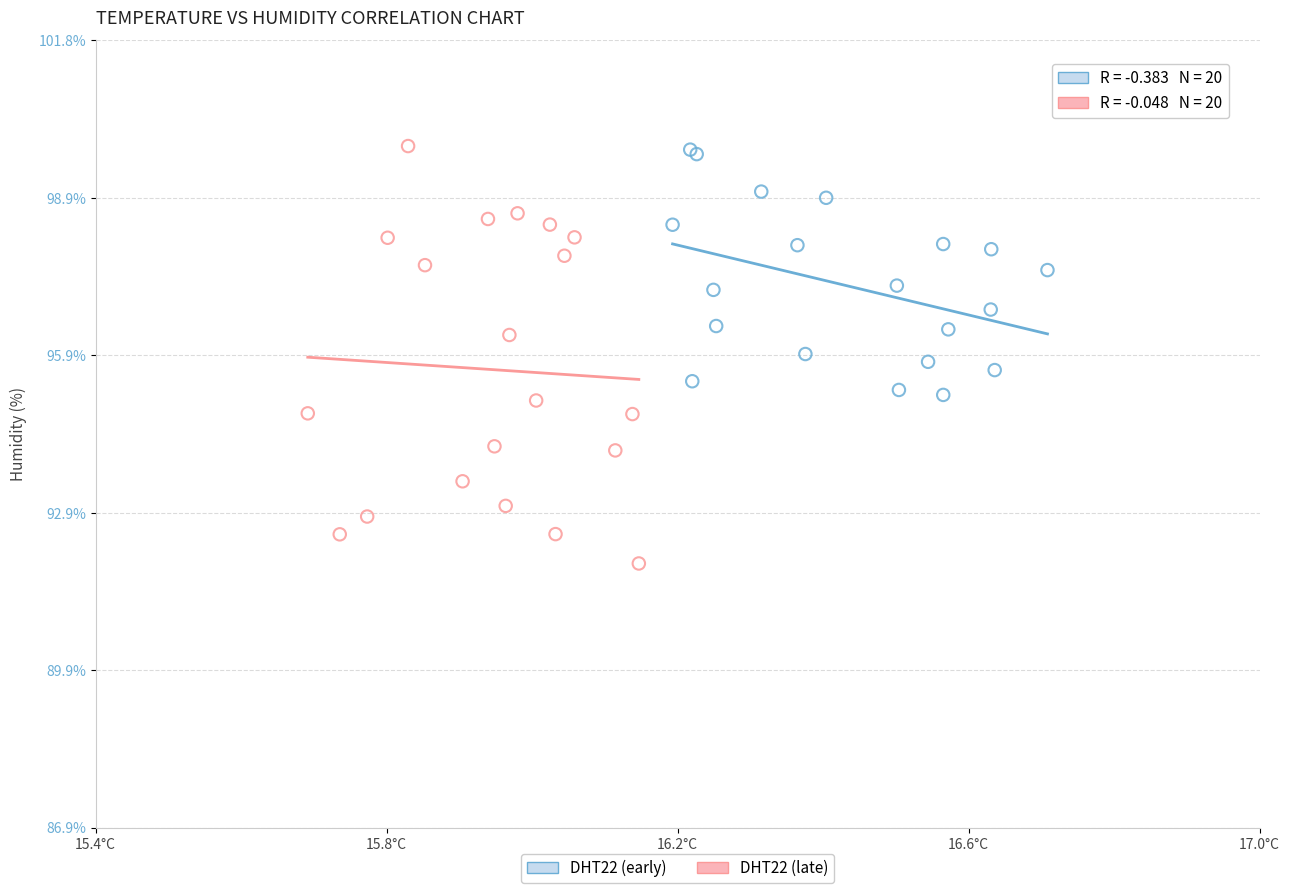

Which series has the largest Y range (max minus min)?

DHT22 (late)